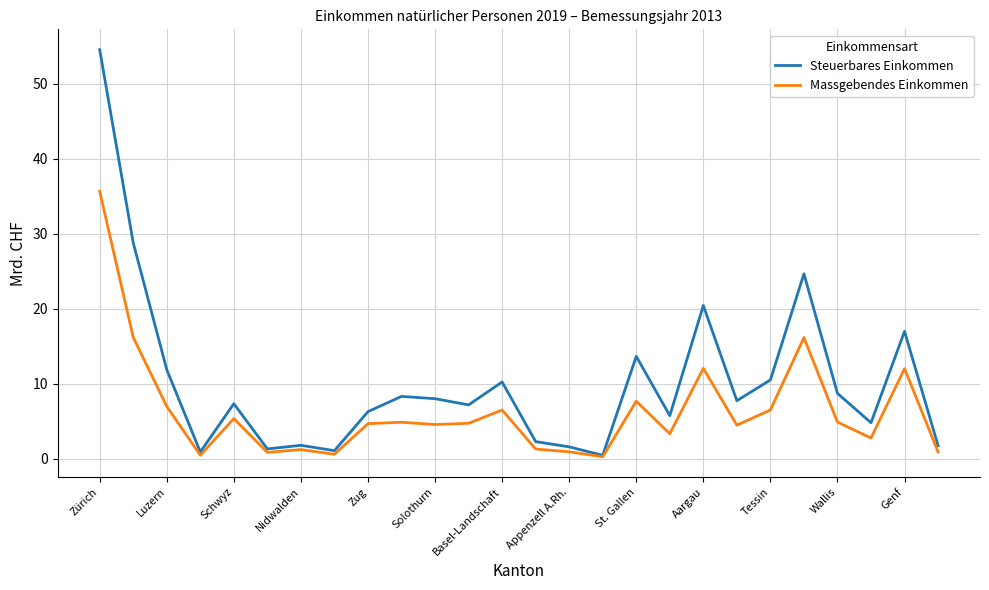

What is the average value of the Massgebendes Einkommen series?

6.4